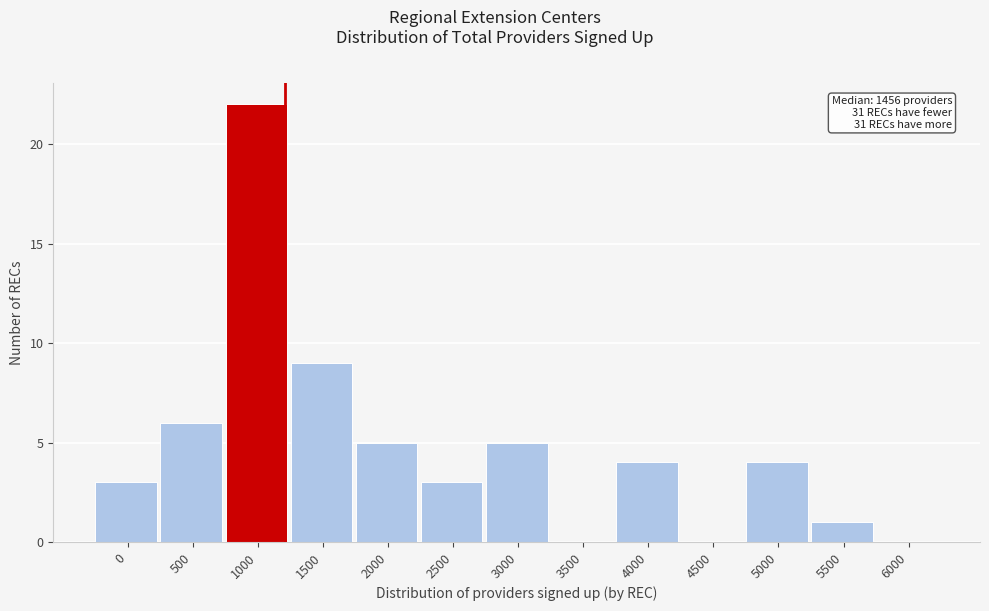

Reading left to right, extract all data points from this chart.

0=3	500=6	1000=22	1500=9	2000=5	2500=3	3000=5	3500=0	4000=4	4500=0	5000=4	5500=1	6000=0